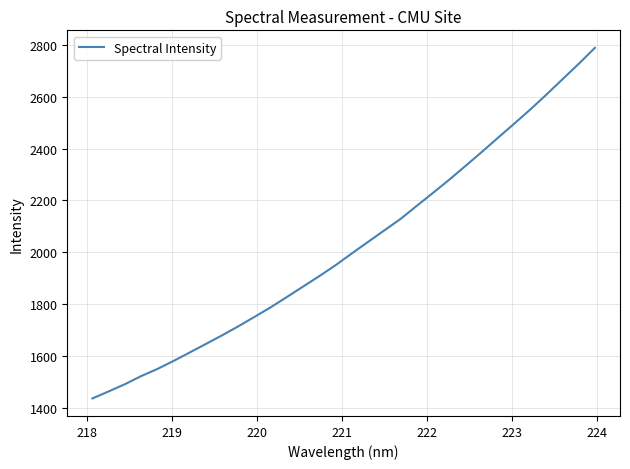

What is the minimum value shown in the chart?

1435.3